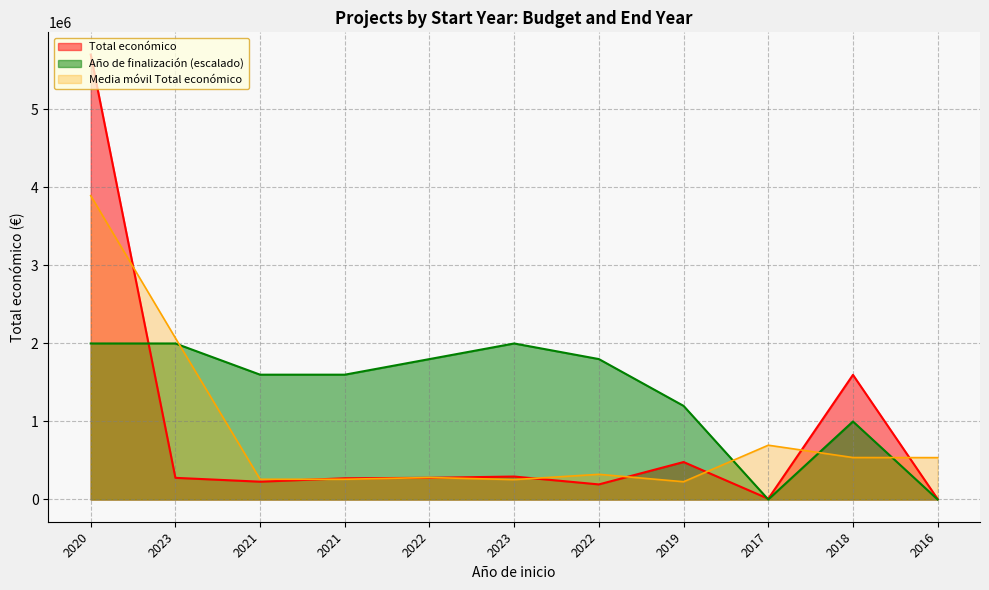

At which category does the chart reach its minimum across all series?

2016